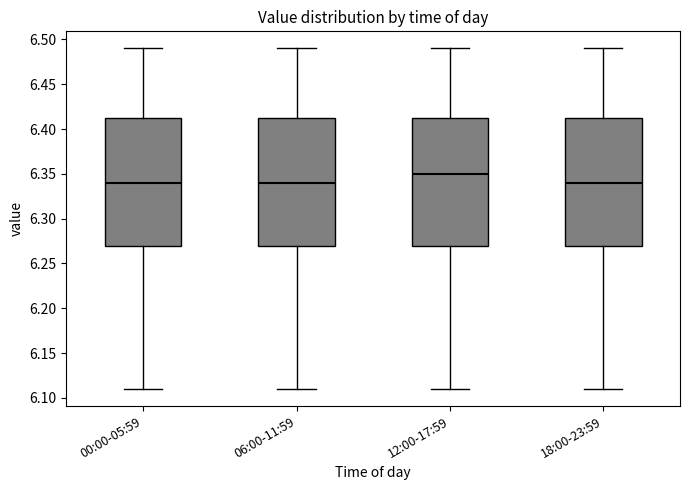

Reading left to right, read every box against the y-axis: the position of its median line, the range the box covers, and the ends of its whiskers. The values are not printed on the chart, so give them approximately, as read against the axis.

00:00-05:59: median 6.340, box 6.270 to 6.415, whiskers 6.110 to 6.490
06:00-11:59: median 6.340, box 6.270 to 6.415, whiskers 6.110 to 6.490
12:00-17:59: median 6.350, box 6.270 to 6.415, whiskers 6.110 to 6.490
18:00-23:59: median 6.340, box 6.270 to 6.415, whiskers 6.110 to 6.490